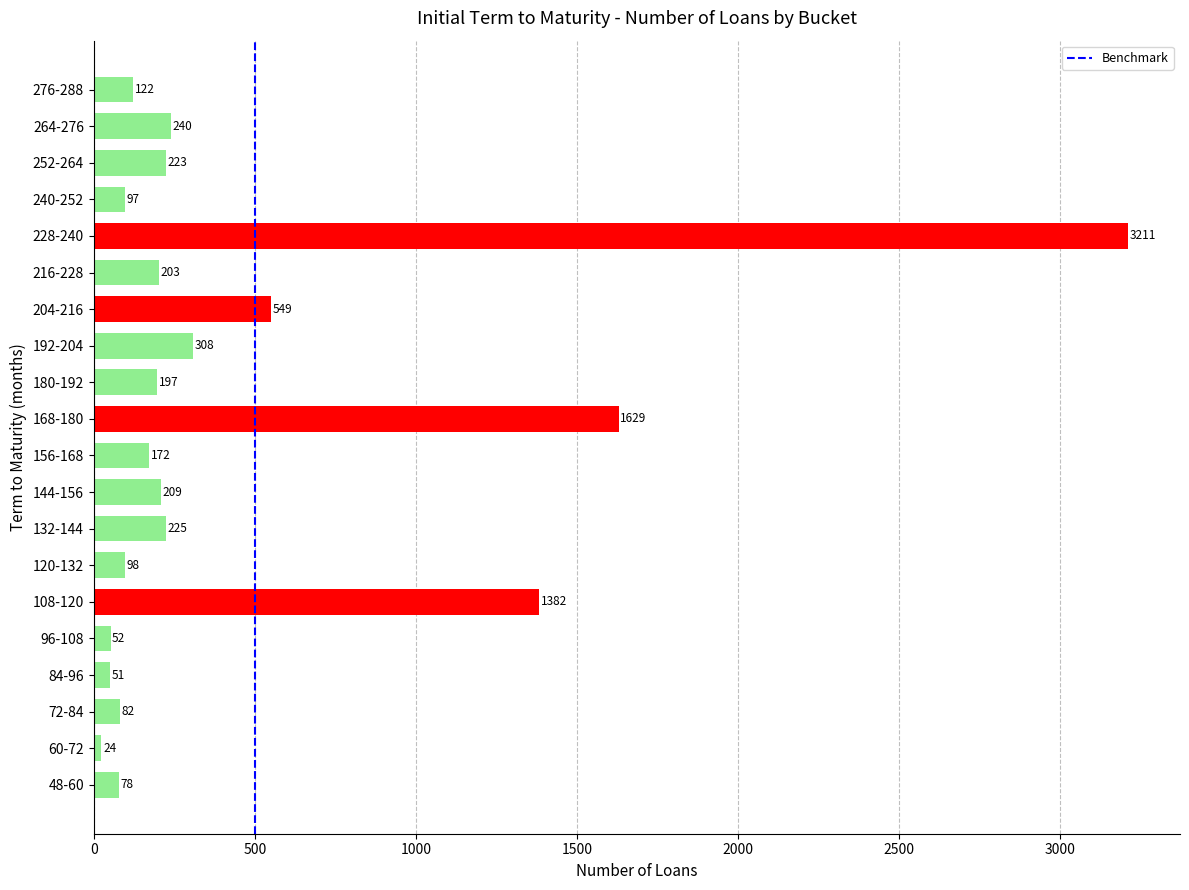

At which label is the value closest to 1617?

168-180